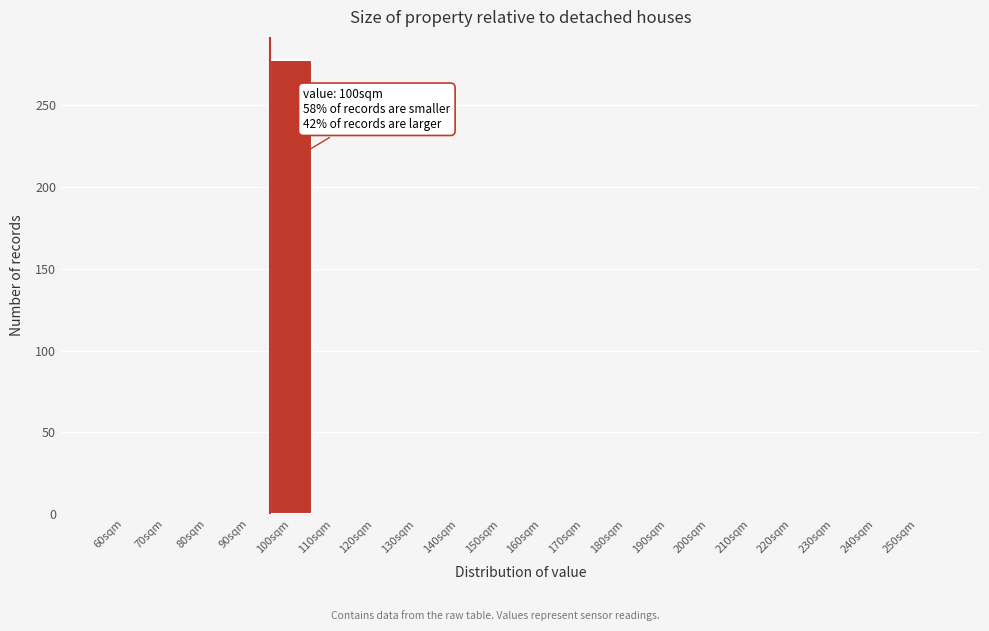

Reading right to left, list all the values displayed in this chart.

250sqm=0	240sqm=0	230sqm=0	220sqm=0	210sqm=0	200sqm=0	190sqm=0	180sqm=0	170sqm=0	160sqm=0	150sqm=0	140sqm=0	130sqm=0	120sqm=0	110sqm=0	100sqm=278	90sqm=0	80sqm=0	70sqm=0	60sqm=0